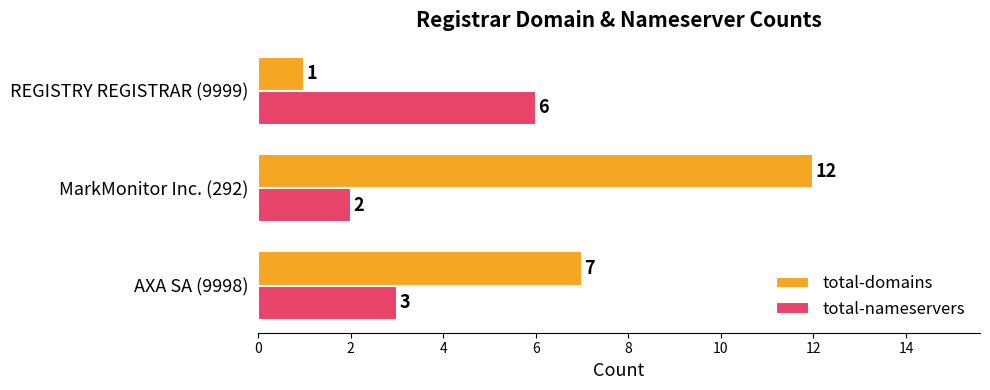

Is it true that total-nameservers equals 6 at REGISTRY REGISTRAR (9999)?

True